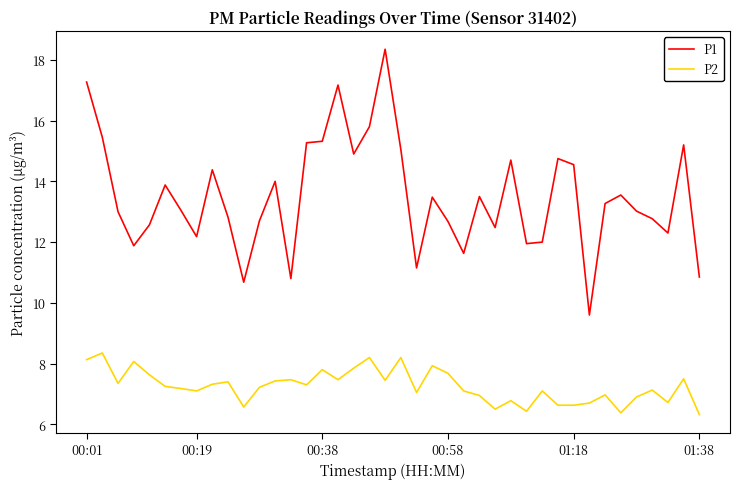

Rank the series by their average value, from lowest to highest.

P2, P1